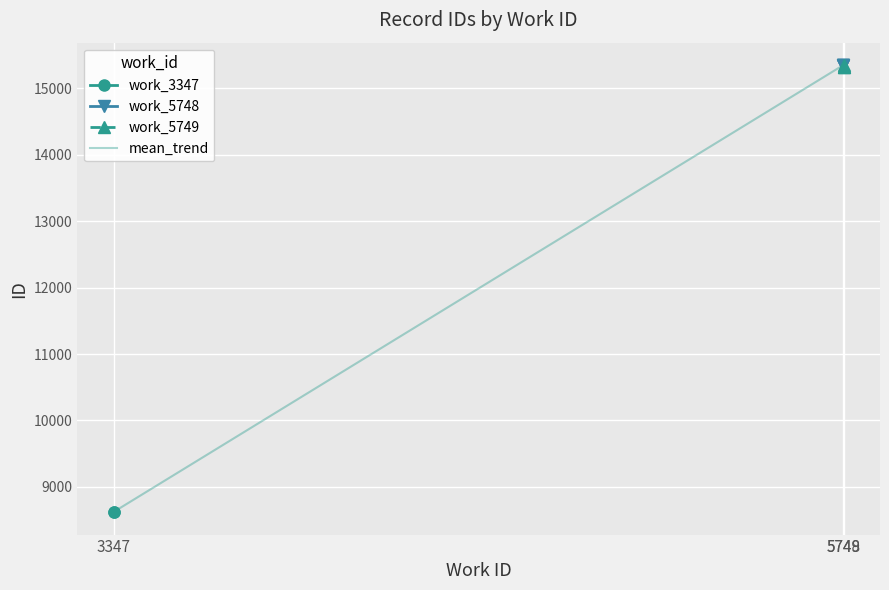

What is the lowest value of the mean_trend series?

8624.5